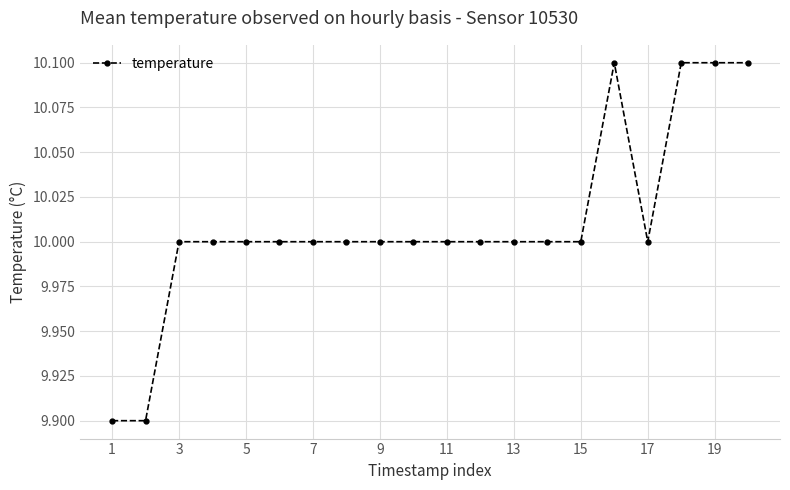

What is the minimum value shown in the chart?

9.9